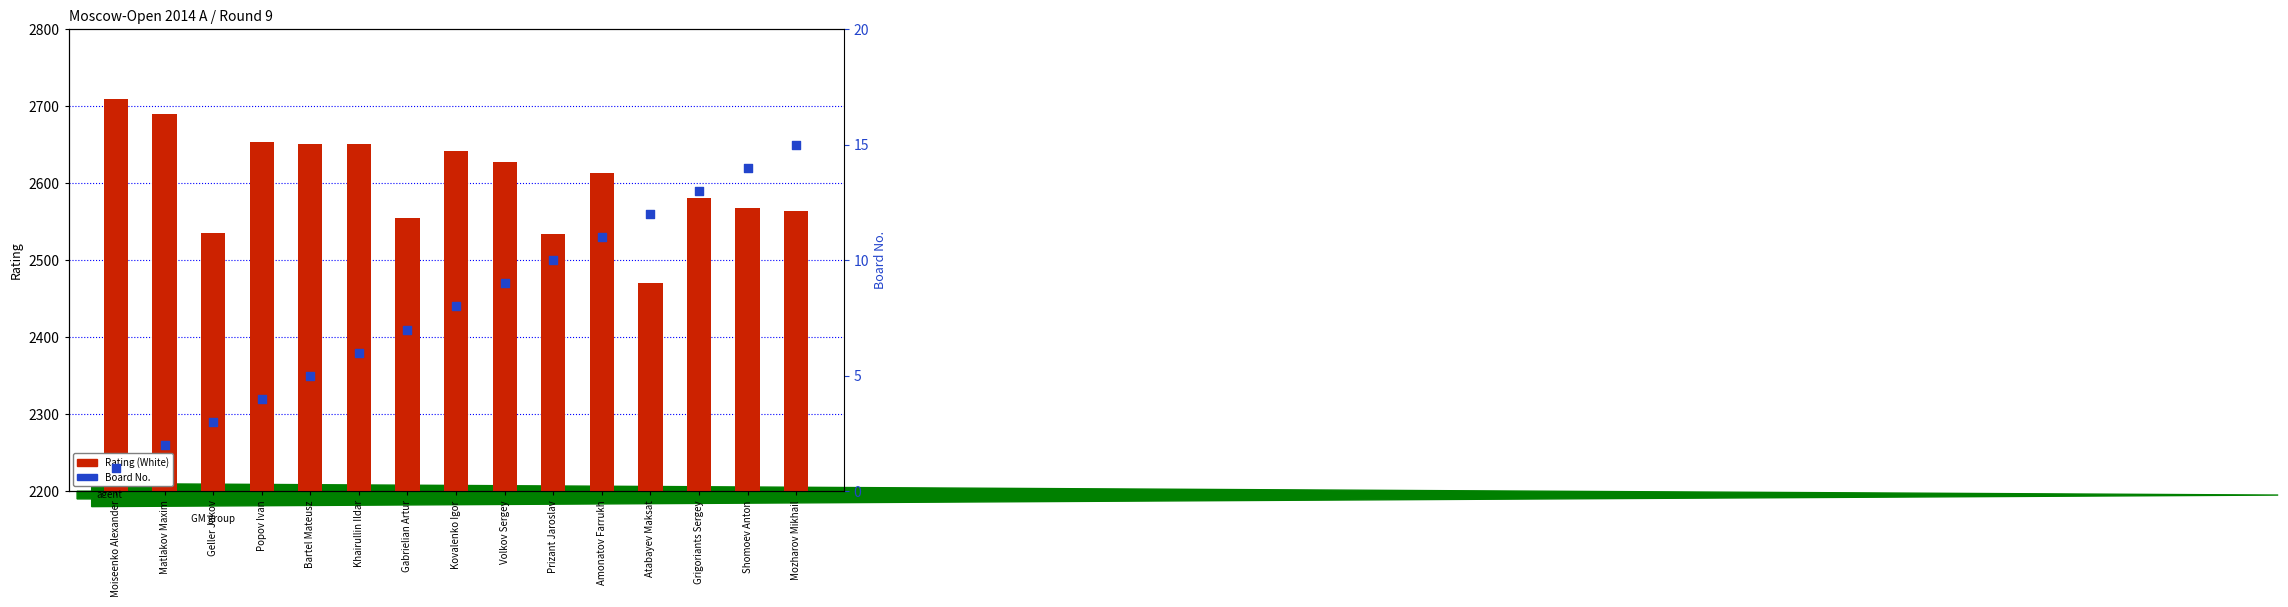

At which category is the sum across all series the highest?

Moiseenko Alexander